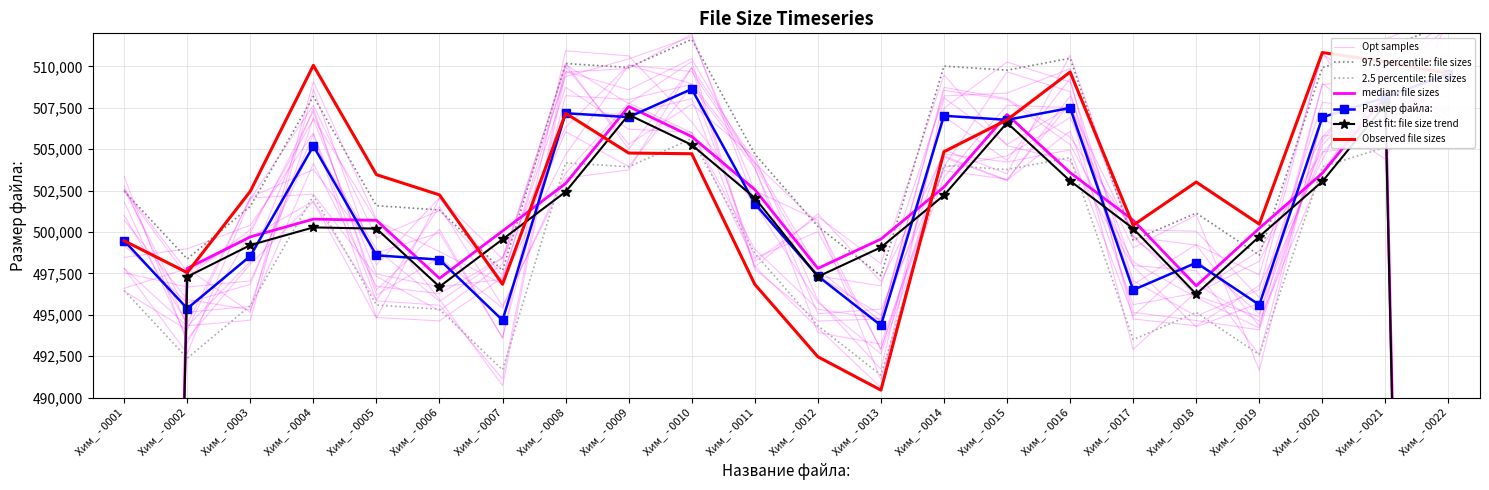

At which label is the value closest to 504962?

Хим_ - 0011